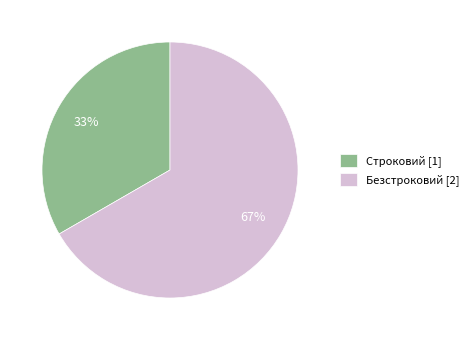

Which slice is the smallest?

Строковий